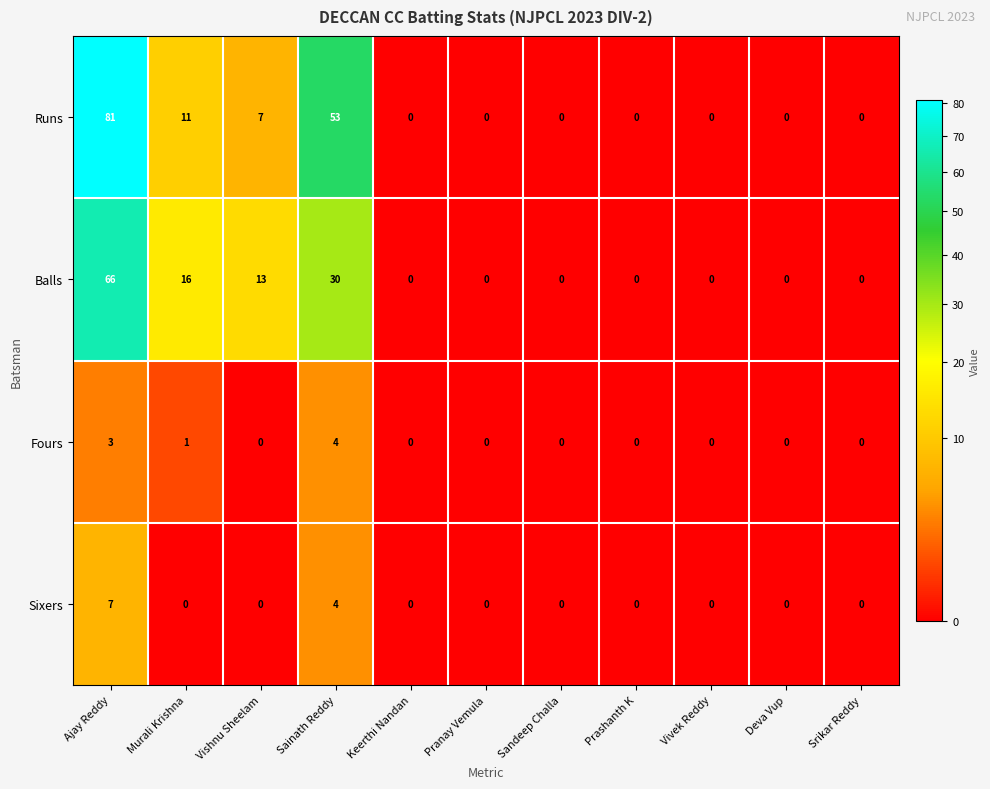

True or false: Balls has a value of 66 at Ajay Reddy.

True